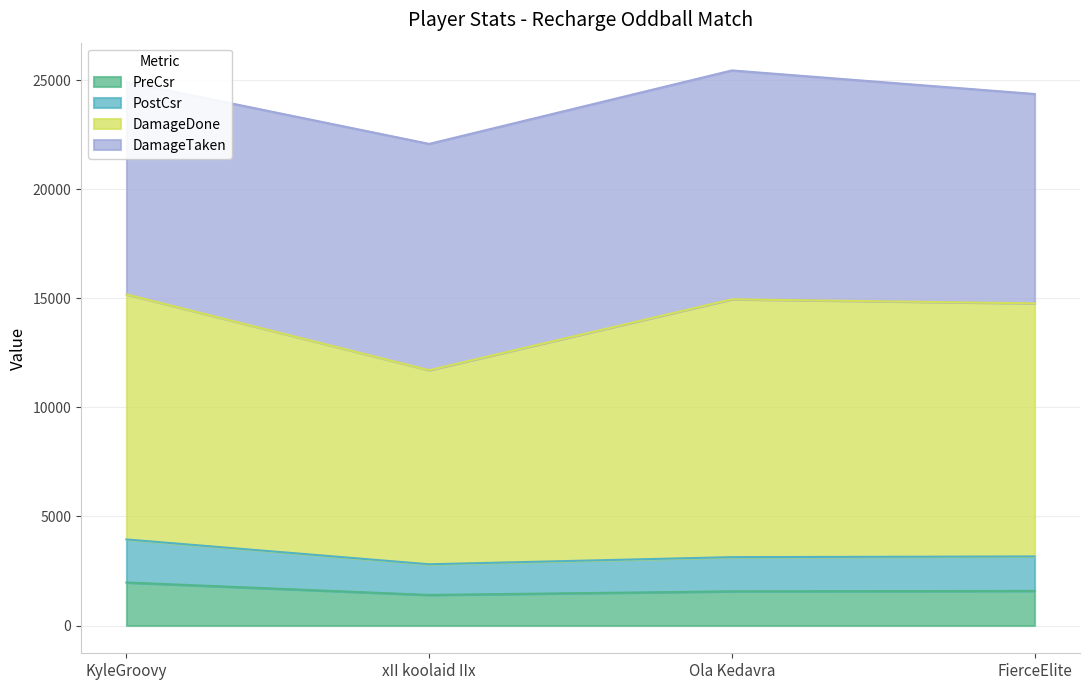

Is it true that PostCsr equals 1795 at FierceElite?

False